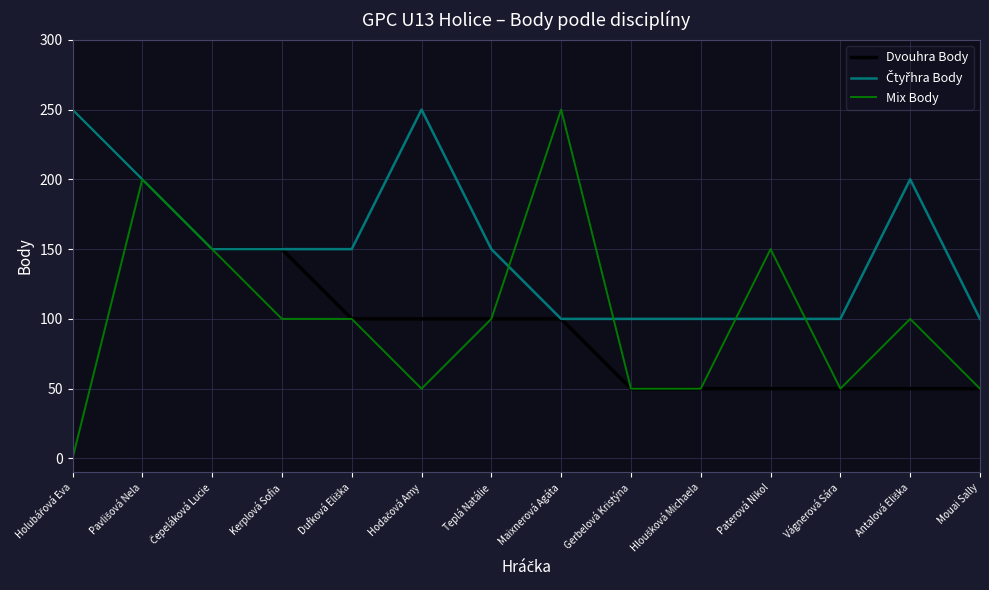

What position from the left is Teplá Natálie?

7